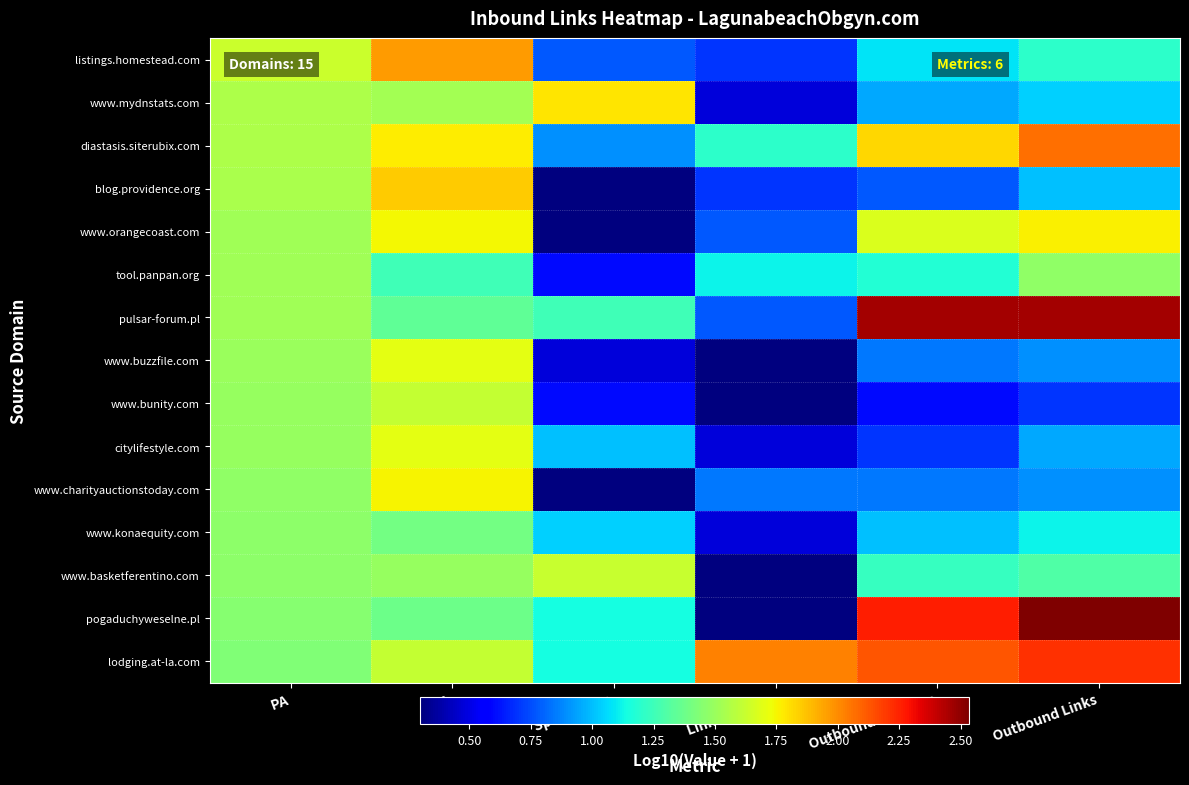

Which series has the widest spread of values?

pogaduchyweselne.pl